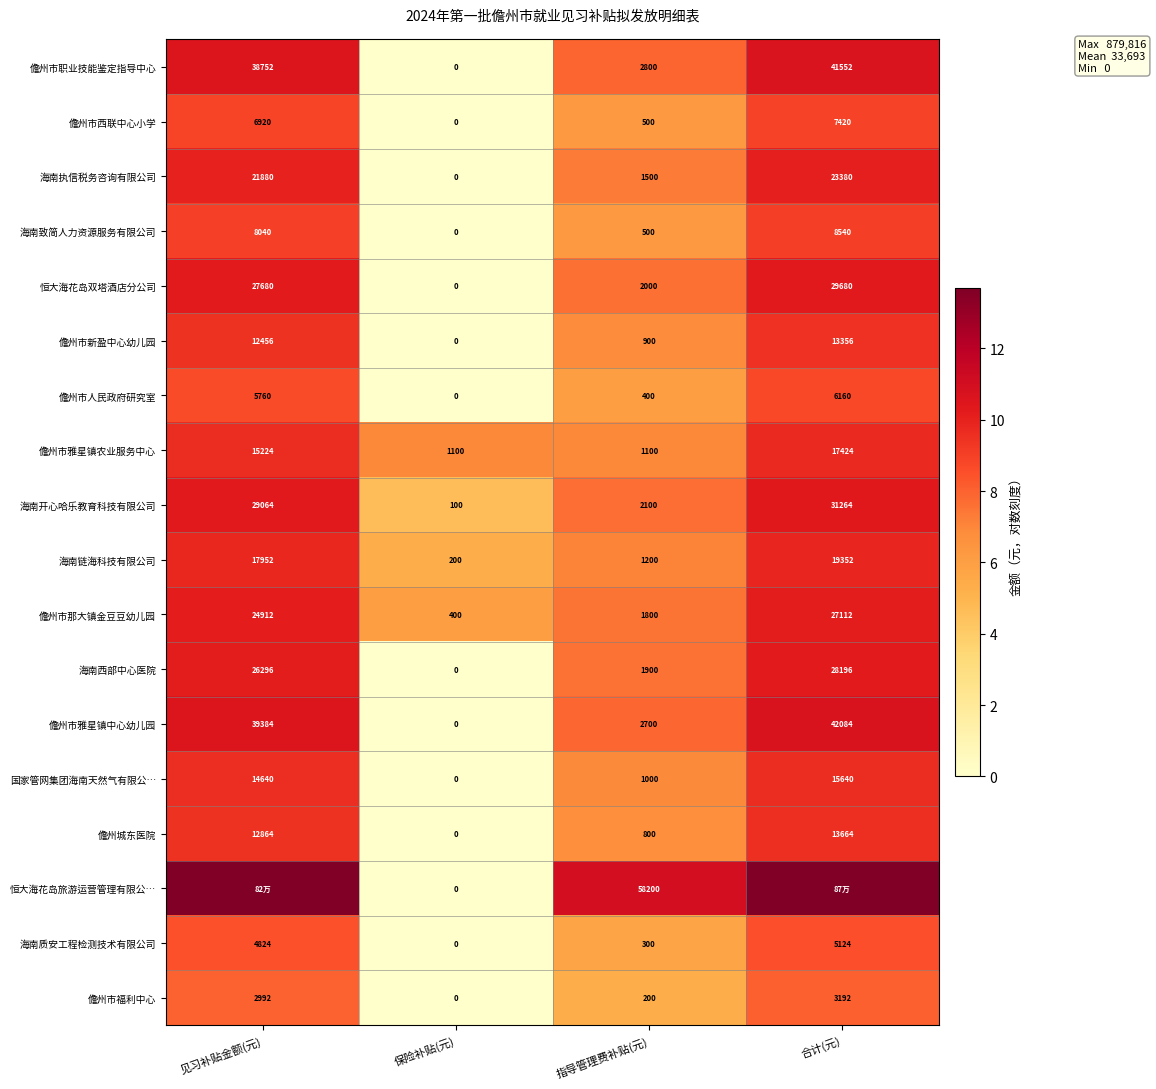

Where is 海南开心哈乐教育科技有限公司 nearest to the value 15682?

见习补贴金额(元)